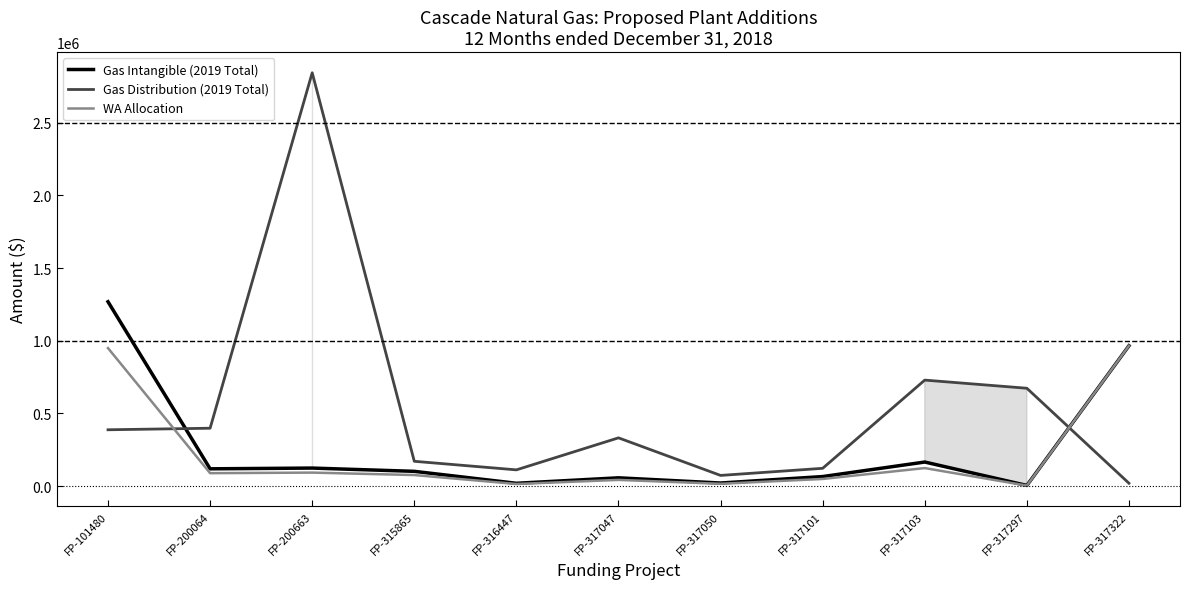

Is it true that Gas Distribution (2019 Total) equals 170655.0 at FP-315865?

True